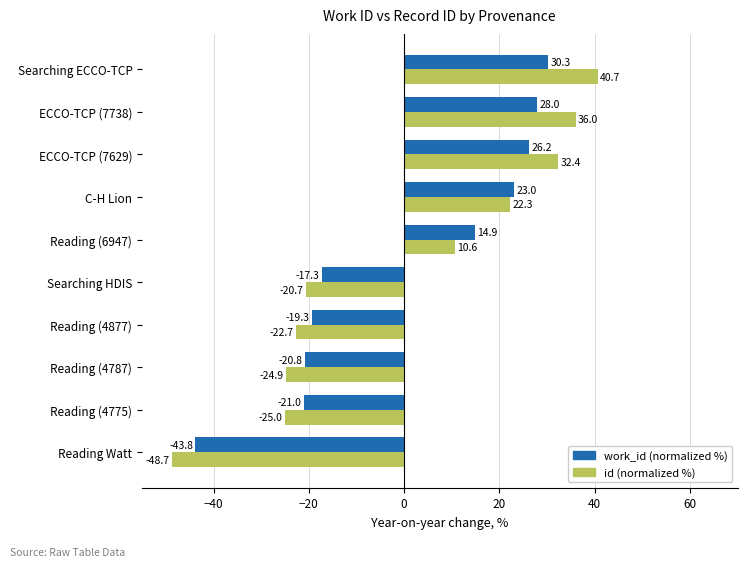

Where is work_id (normalized %) nearest to the value -6?

Searching HDIS